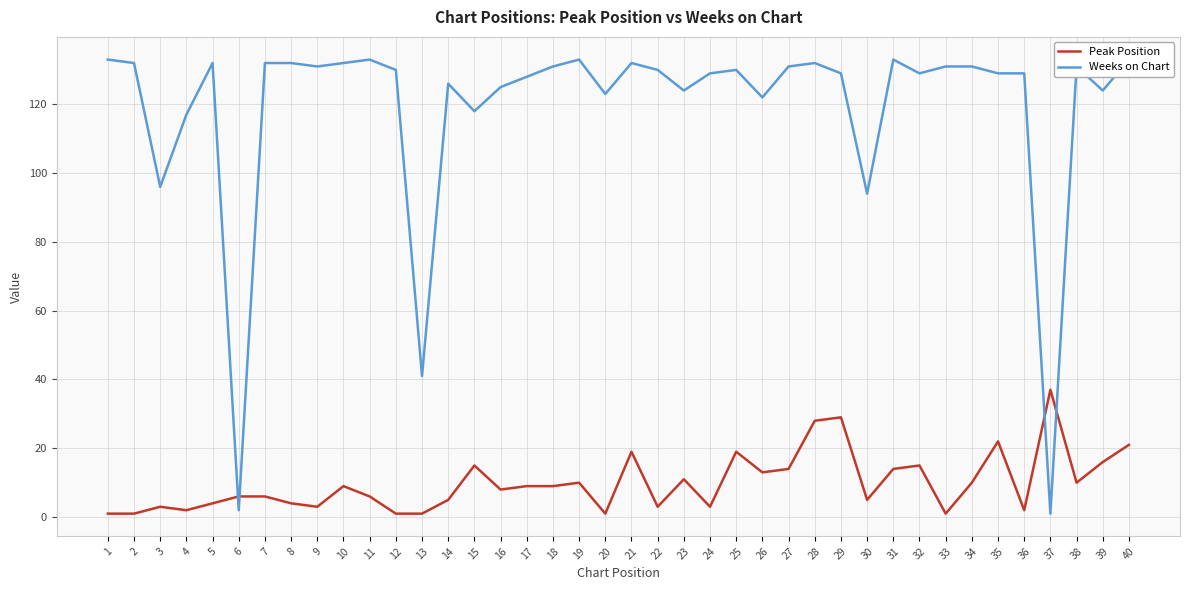

The value of Peak Position at 16 is 8. True or false?

True